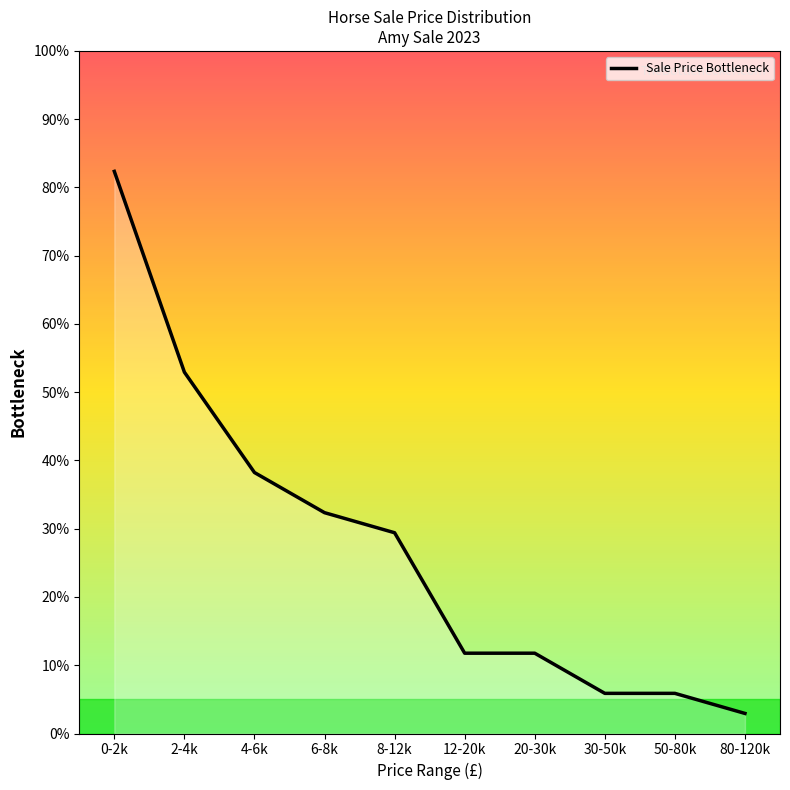

What is the average value?

27.4